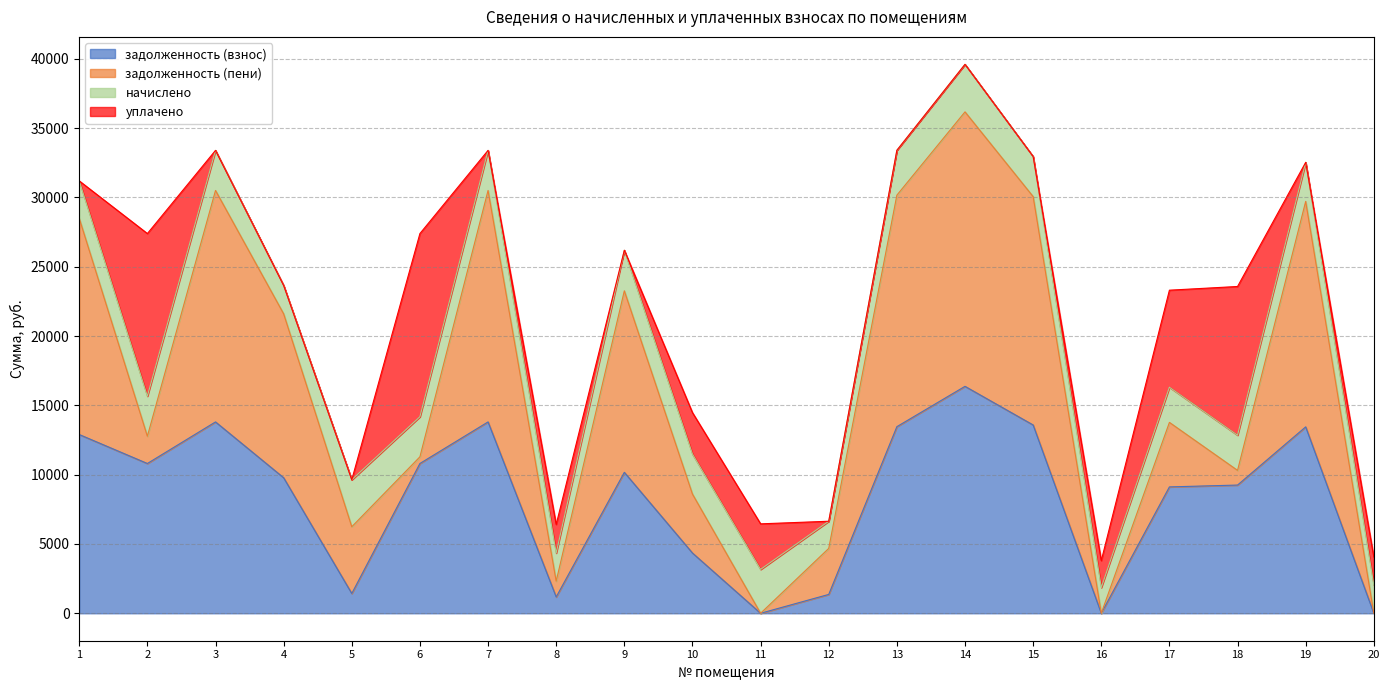

What is the difference between the second highest and second lowest values in the начислено series?

1428.8